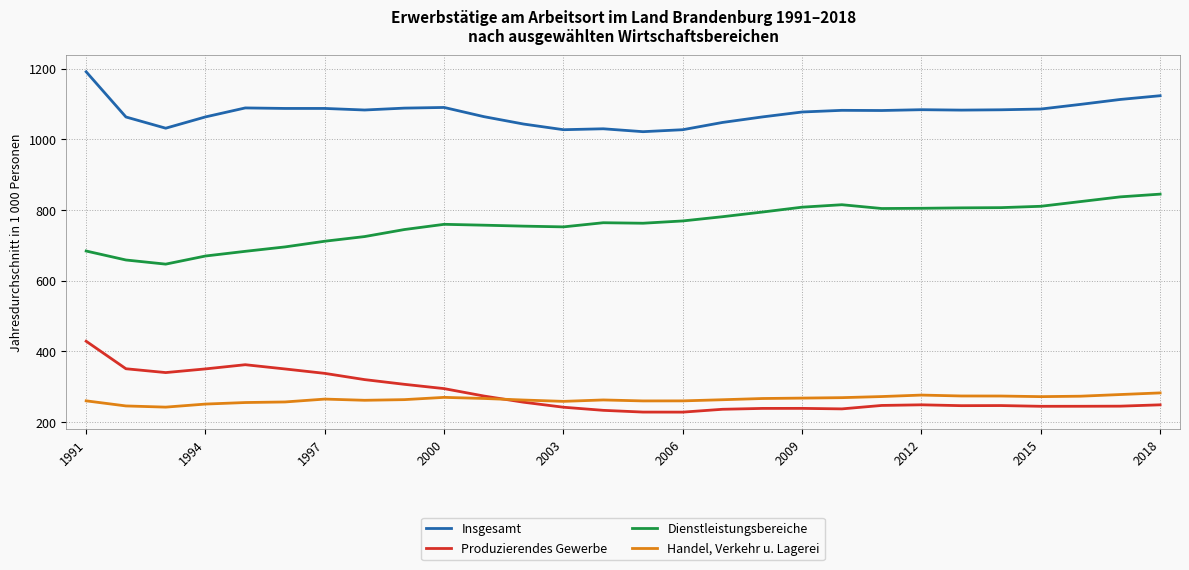

What is the average value of the Handel, Verkehr u. Lagerei series?

265.0